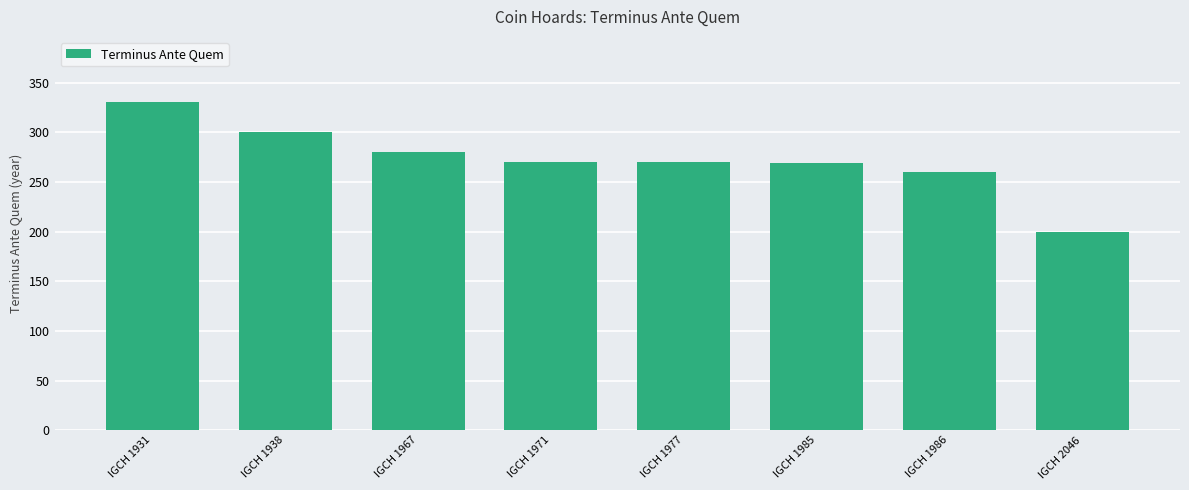

Where does the data first go above 270?

IGCH 1931